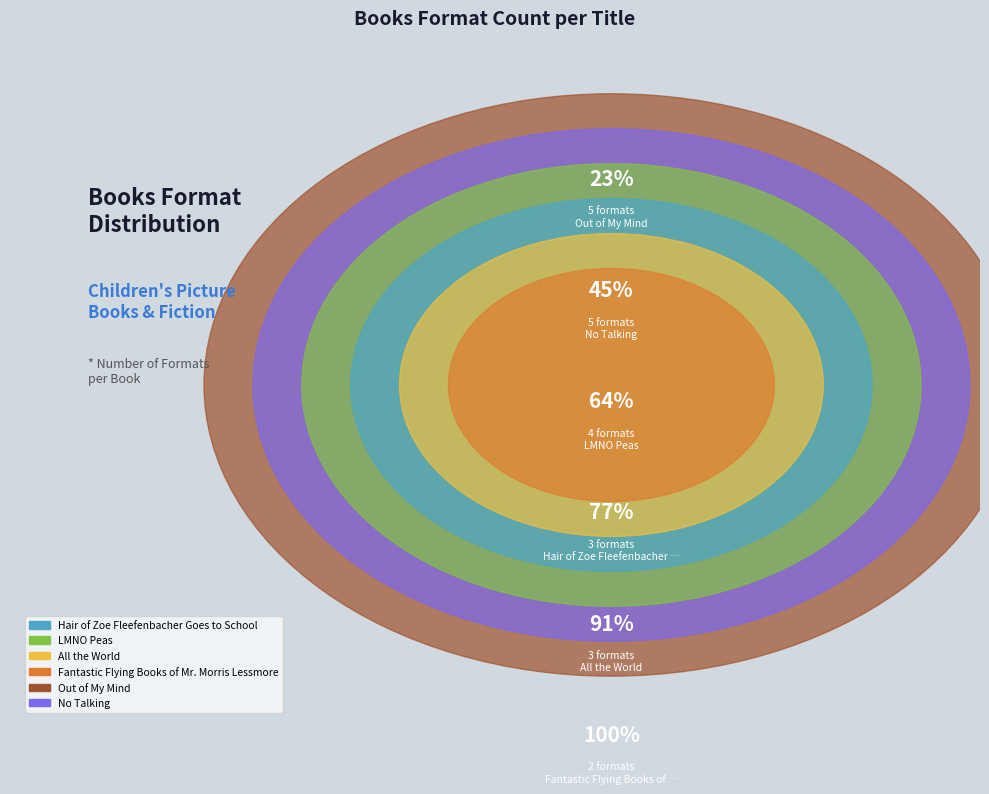

How much of the chart is everything except LMNO Peas?

81.8%